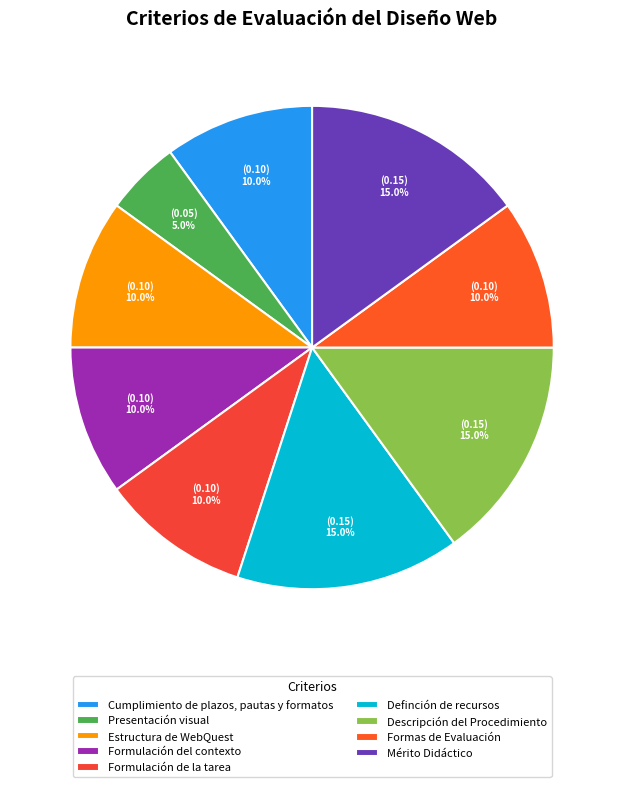

Does any single category account for the majority?

No